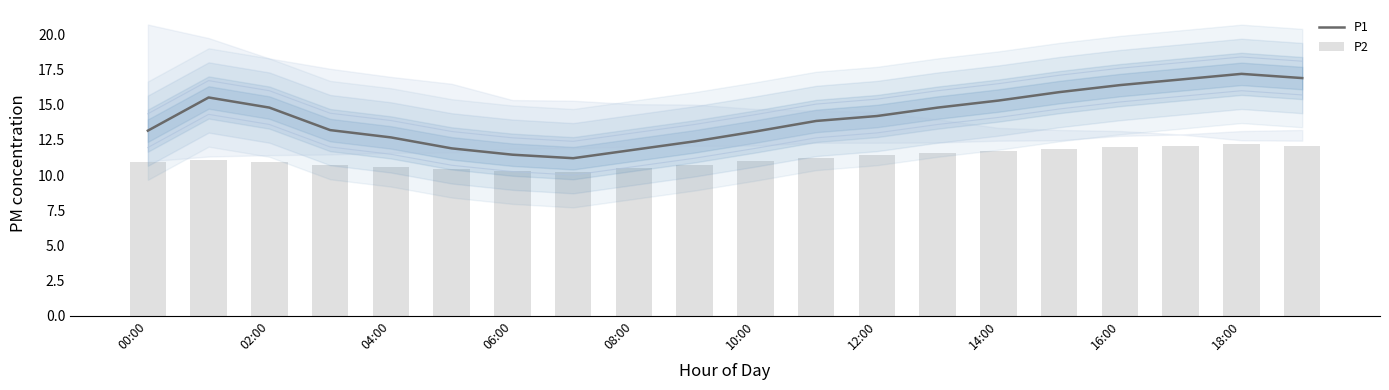

At how many categories does at least one series exceed 11?

20